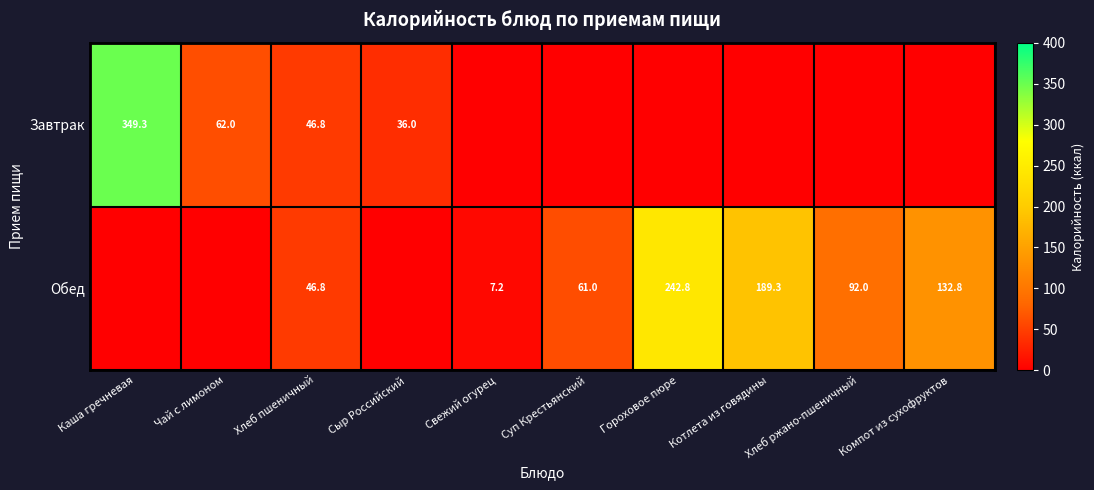

What is the difference between the Обед values at Компот из сухофруктов and Котлета из говядины?

56.5